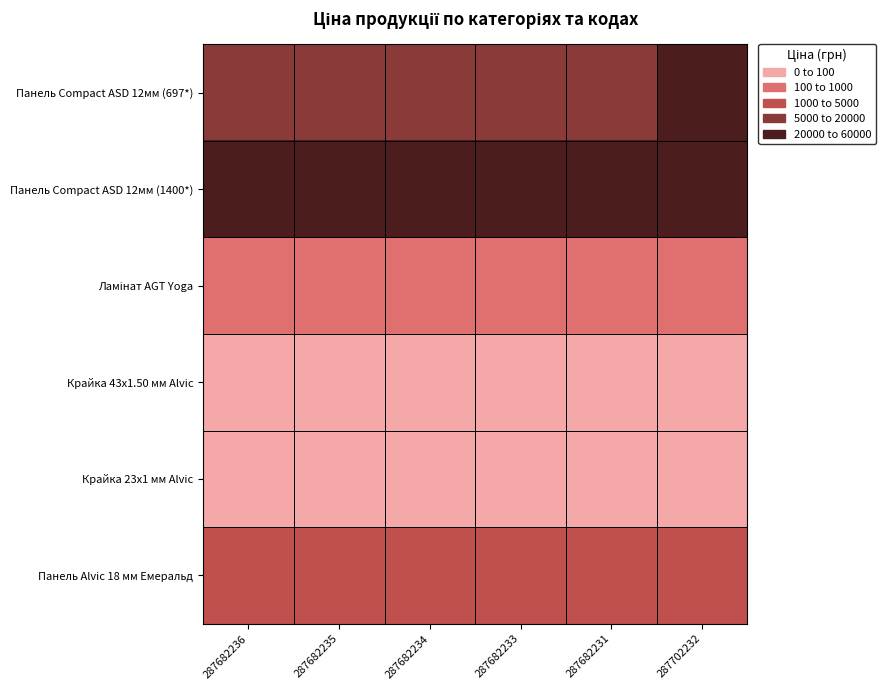

How many distinct data groups are displayed?

6